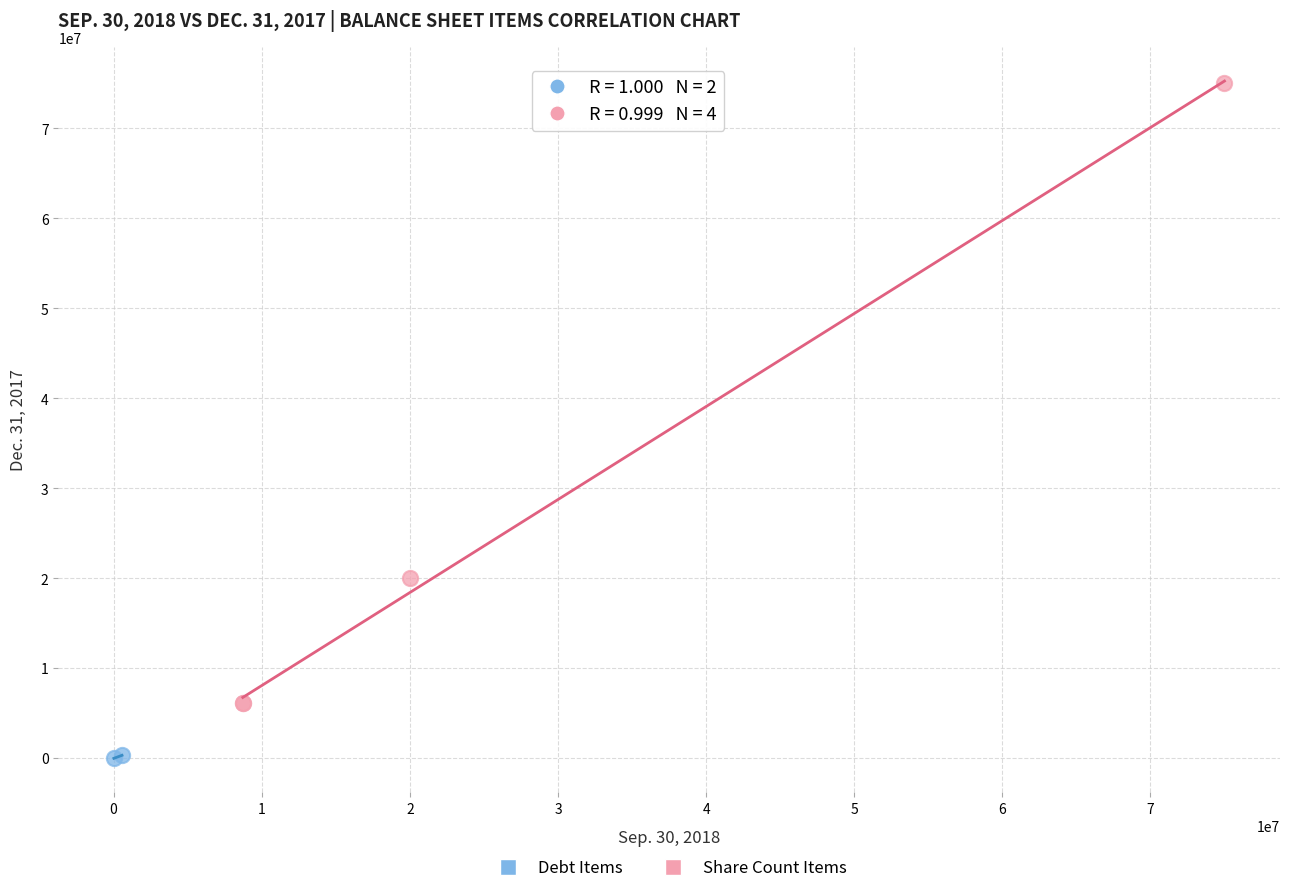

Which series contains the lowest Y value?

Debt Items